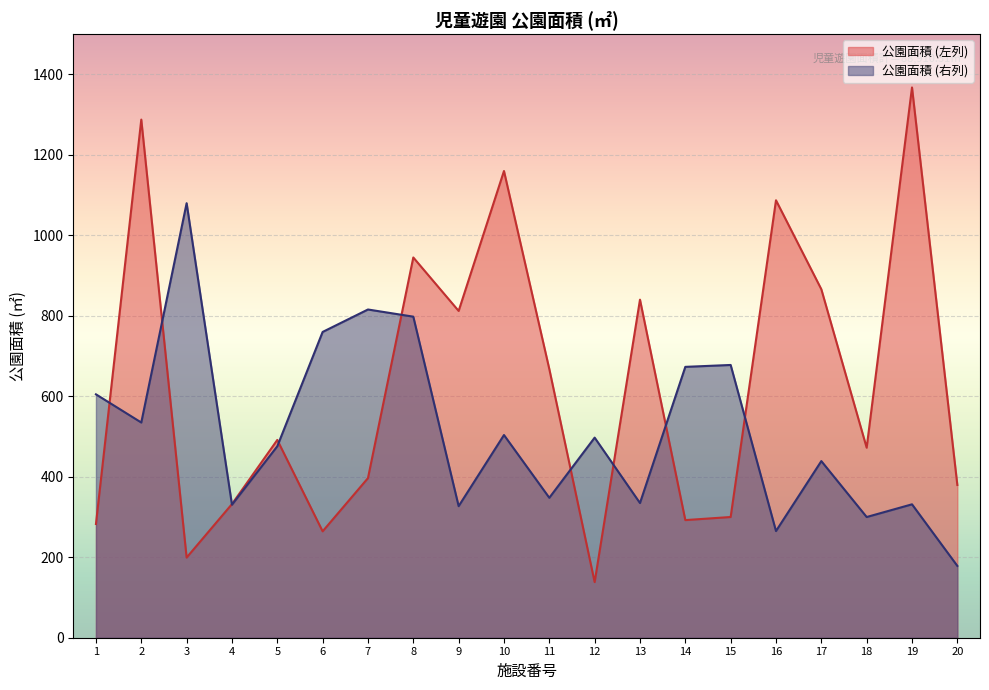

What is the value of the 公園面積 (左列) point at the 11th from the left?

667.7